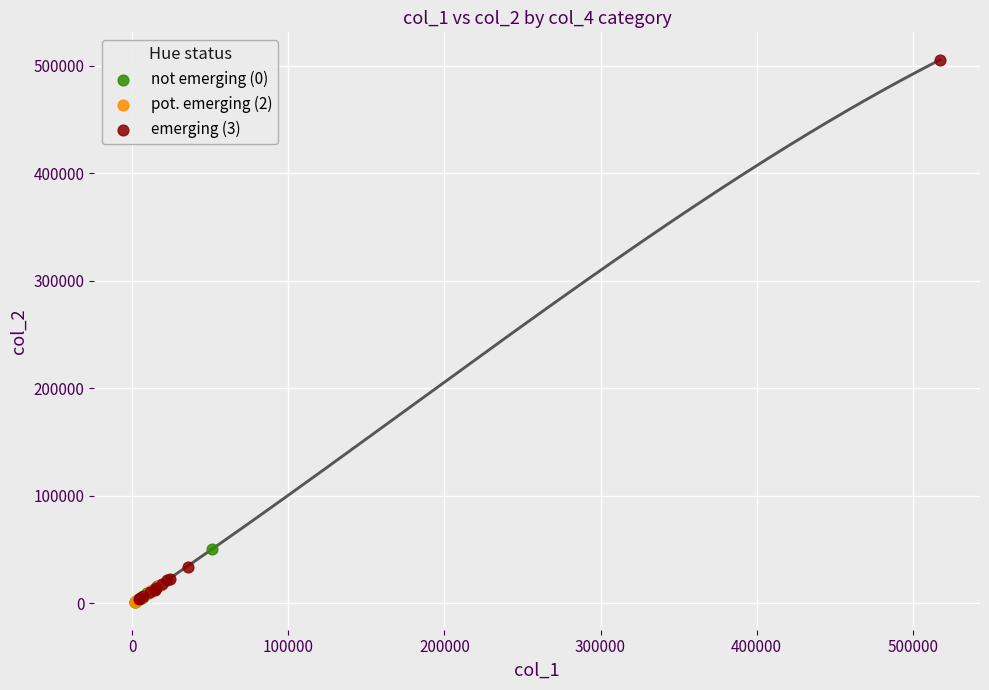

What are all the series names shown in the legend?

not emerging (0), pot. emerging (2), emerging (3)